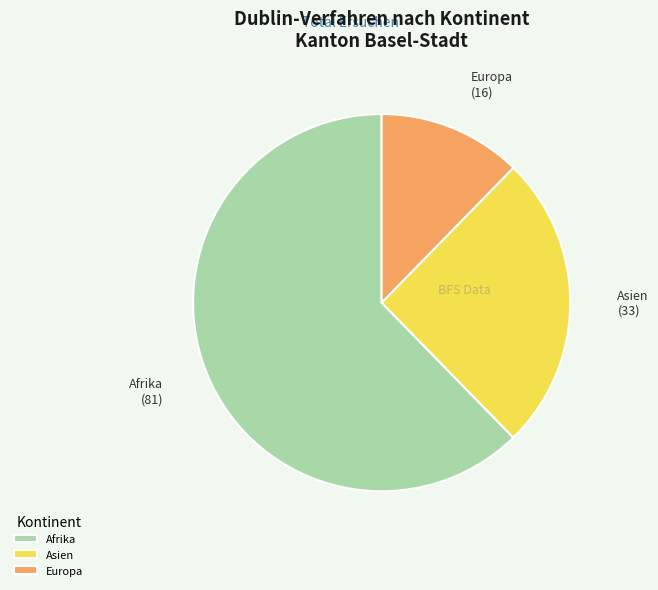

What is the majority slice?

Afrika